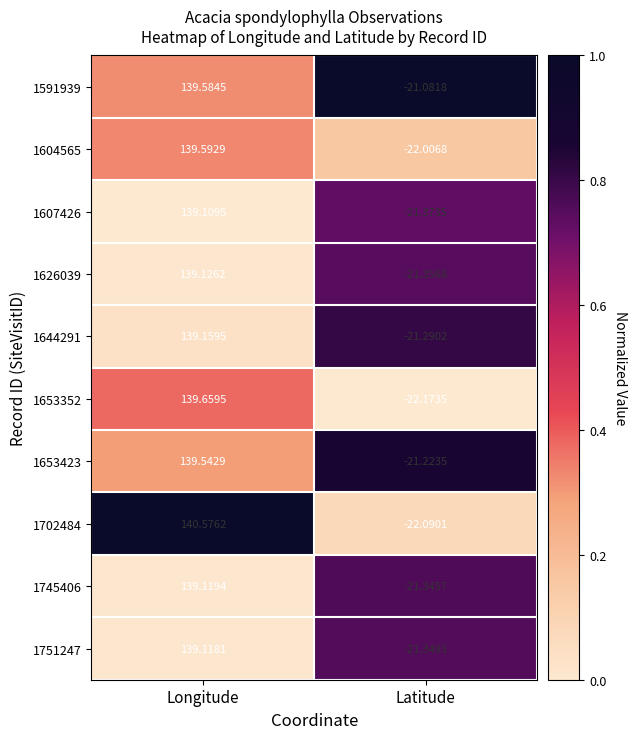

Count the number of categories in the chart.

2